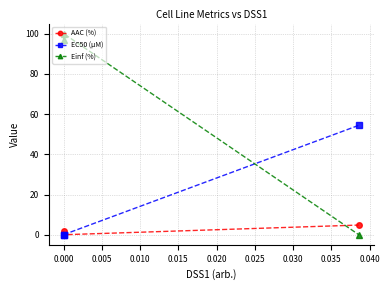

Rank the series by their maximum value, from lowest to highest.

AAC (%), EC50 (µM), Einf (%)